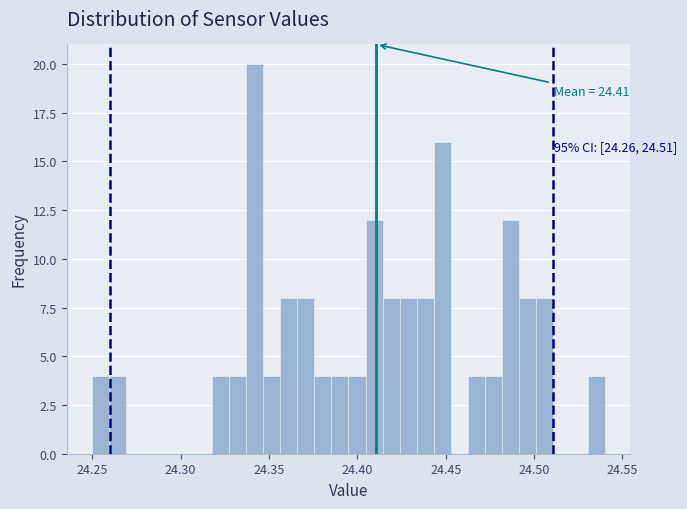

Around what value on the x-axis is the tallest bar? Give the approximate position of its centre, as read against the axis.

24.340